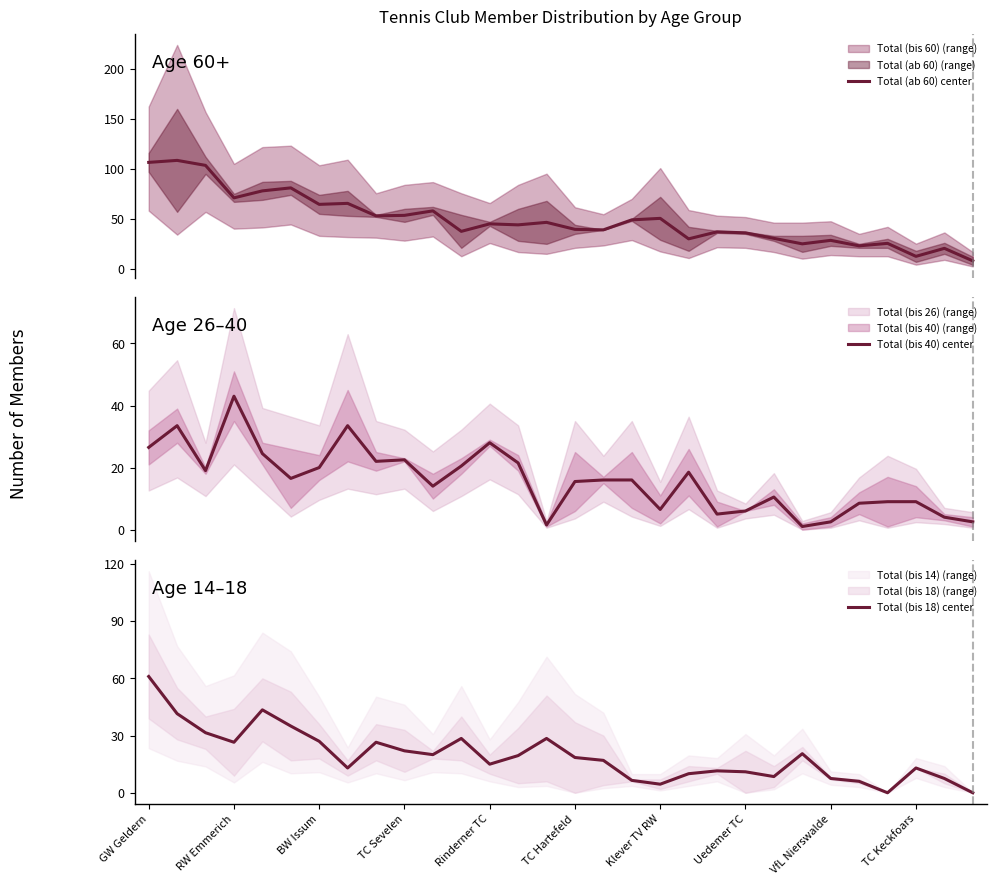

Reading right to left, transcribe all the data shown in this chart.

Total (ab 60) center: 8.0	20.5	12.5	25.5	23.0	28.5	25.0	30.5	36.0	37.0	30.0	50.5	49.0	39.0	39.5	46.5	44.0	45.0	37.5	58.0	53.5	53.0	65.5	64.5	81.0	78.0	71.0	103.5	108.5	106.5
Total (bis 40) center: 2.5	4.0	9.0	9.0	8.5	2.5	1.0	10.5	6.0	5.0	18.5	6.5	16.0	16.0	15.5	1.5	21.5	28.0	20.5	14.0	22.5	22.0	33.5	20.0	16.5	24.5	43.0	19.0	33.5	26.5
Total (bis 18) center: 0.0	7.5	13.0	0.0	6.0	7.5	20.5	8.5	11.0	11.5	10.0	4.5	6.5	17.0	18.5	28.5	19.5	15.0	28.5	20.0	22.0	26.5	13.0	27.0	35.0	43.5	26.5	31.5	41.5	61.0